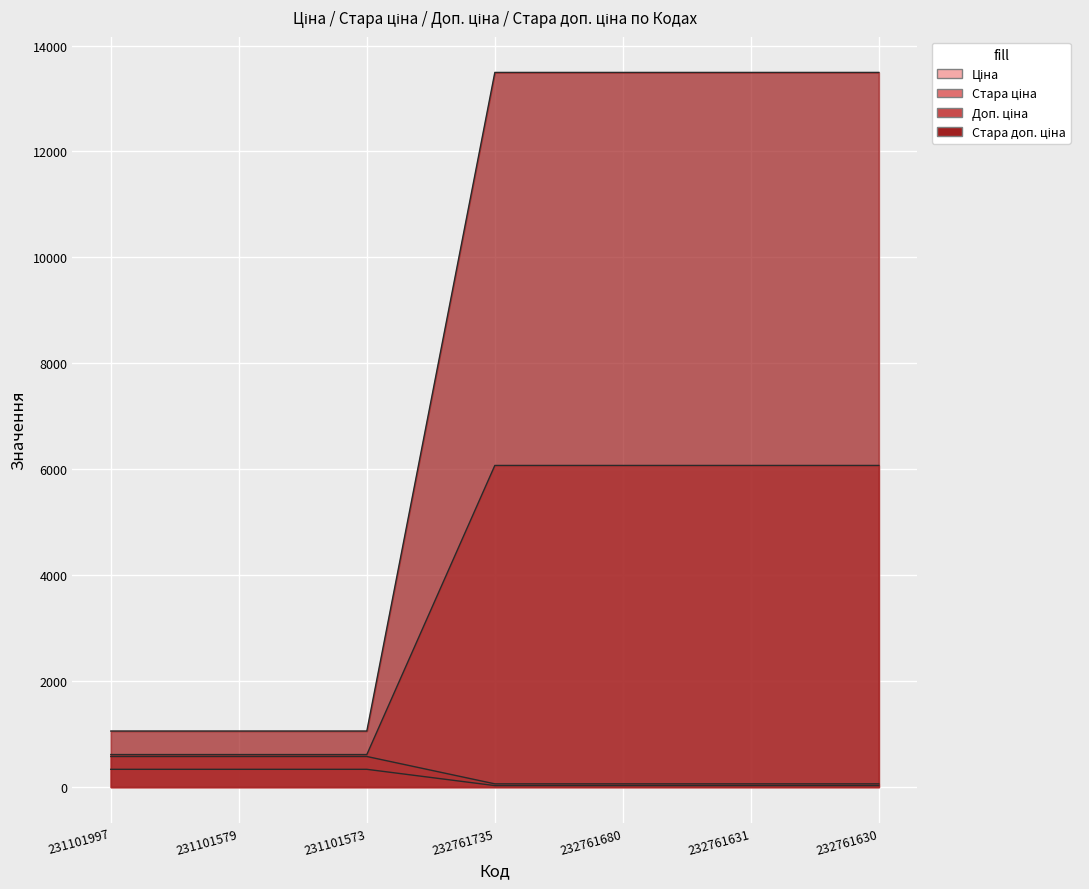

Between 232761680 and 232761630, which is larger?

232761680